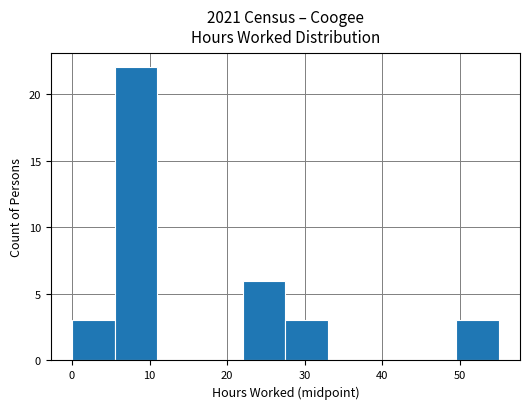

Over which range of the x-axis is the bar tallest?

5.5 to 11.0